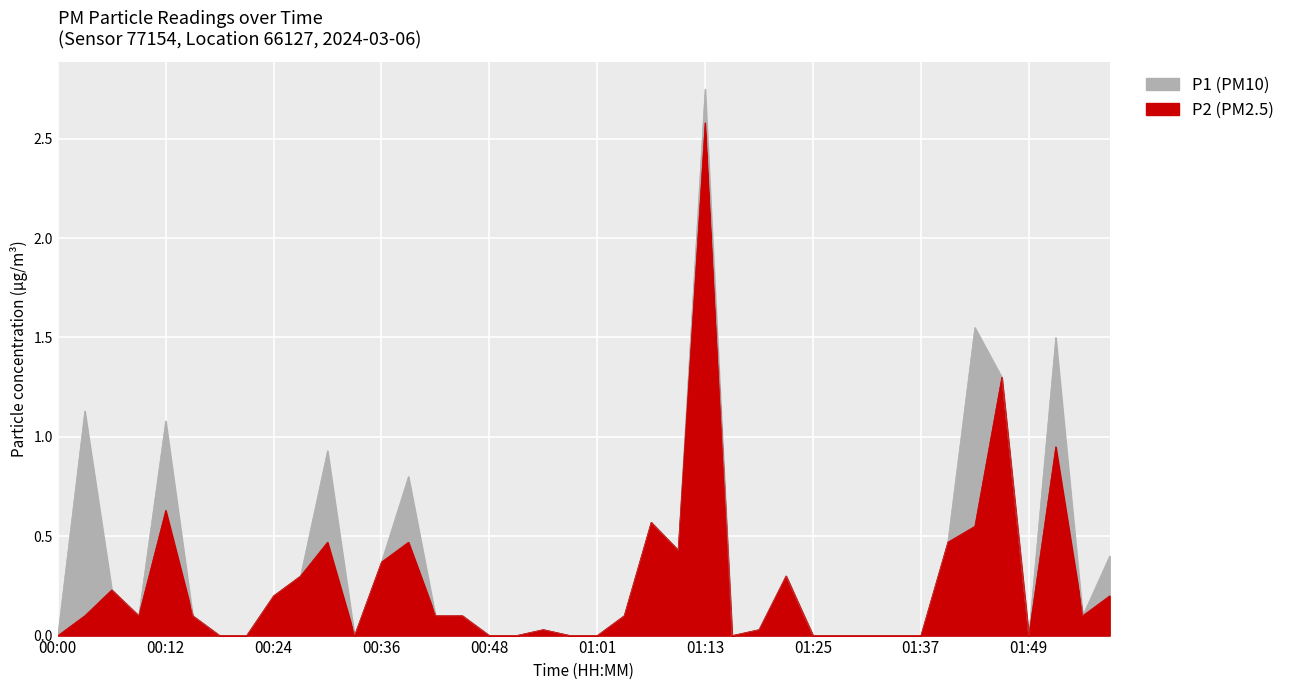

In P2, how many points are higher than both neighbors (excluding endpoints)?

10